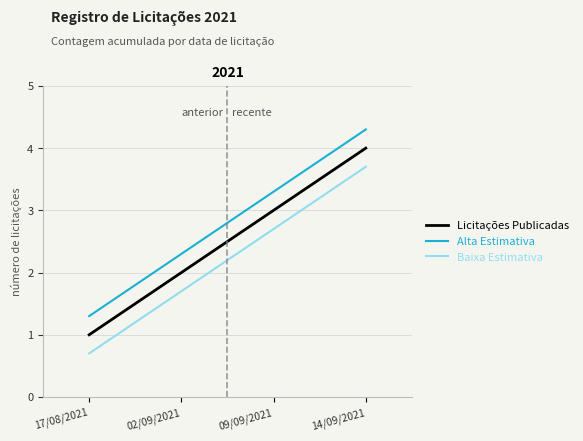

The value of Alta Estimativa at 17/08/2021 is 1.3. True or false?

True